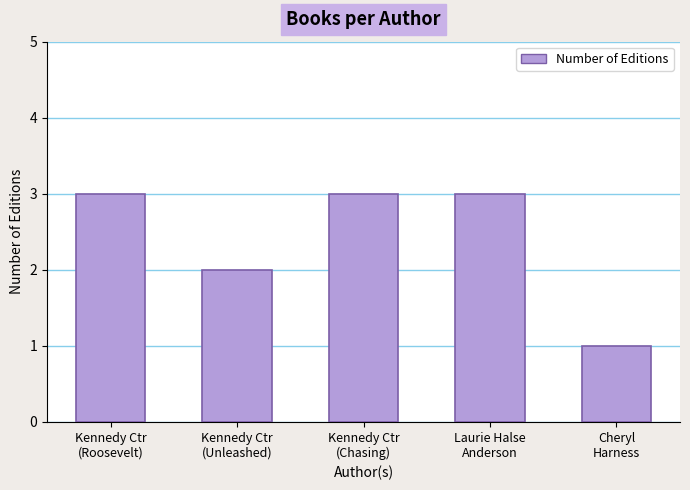

At which category does the chart reach its minimum across all series?

Cheryl
Harness